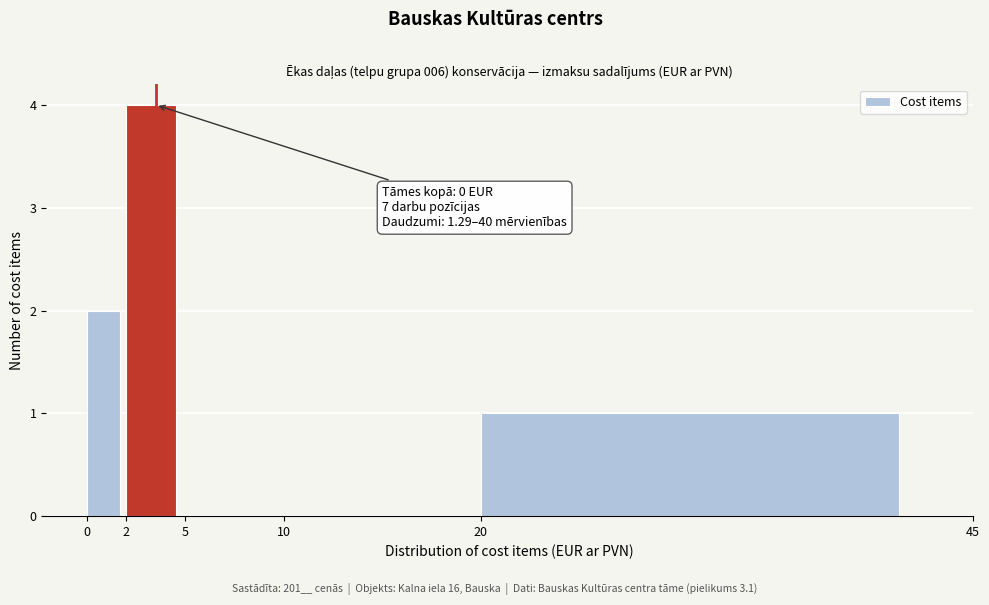

Which range on the x-axis has the tallest bar?

2 to 5